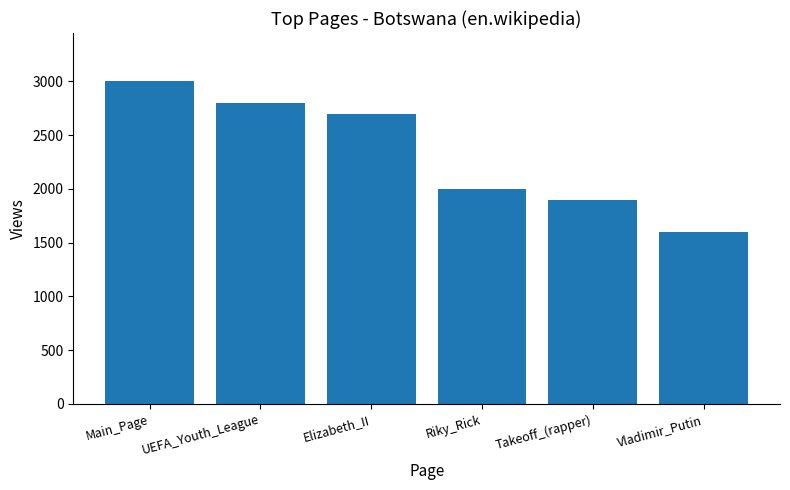

The chart shows a value of 1900 at Takeoff_(rapper). True or false?

True